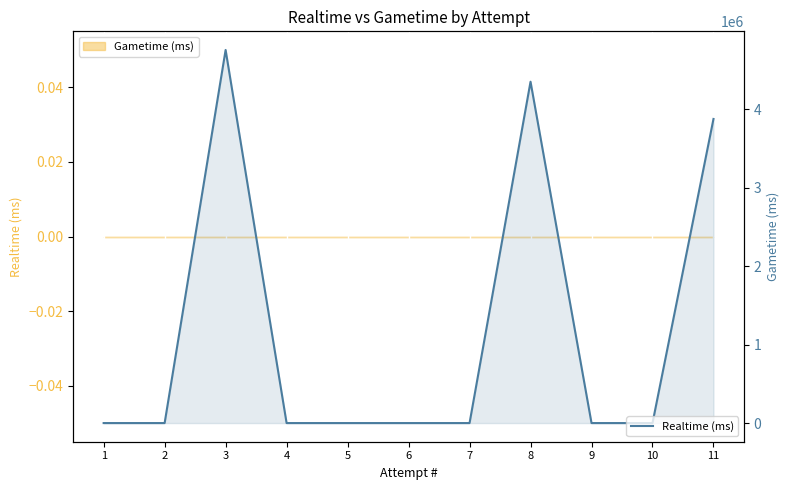

Rank the categories by value from highest to lowest.

3, 8, 11, 10, 9, 7, 6, 5, 4, 2, 1